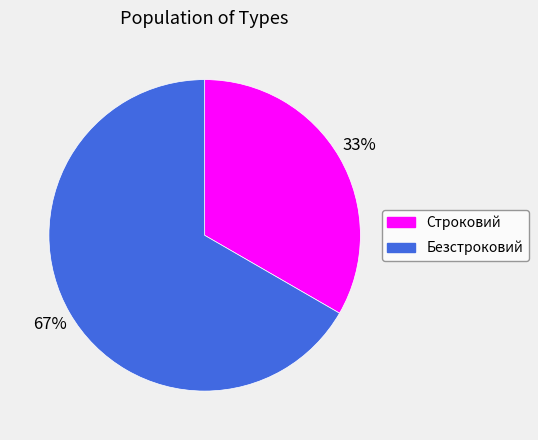

What percentage is the Безстроковий slice, to the nearest percent?

67%